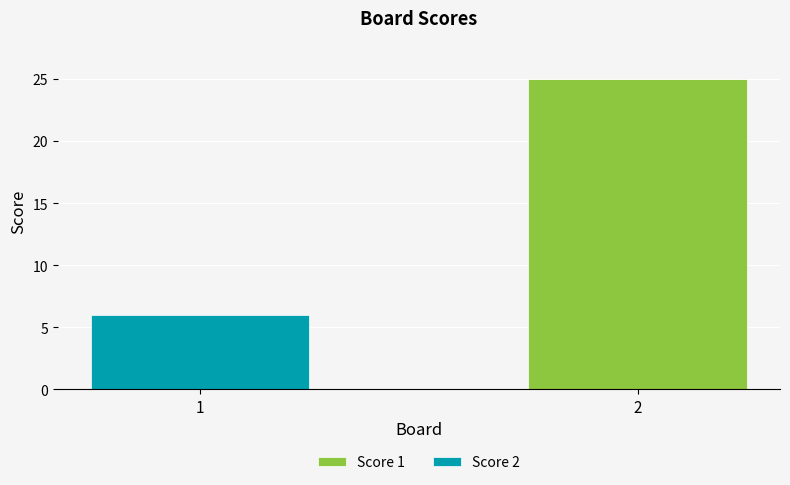

What is the sum of the Score 1 values at 2 and 1?

25